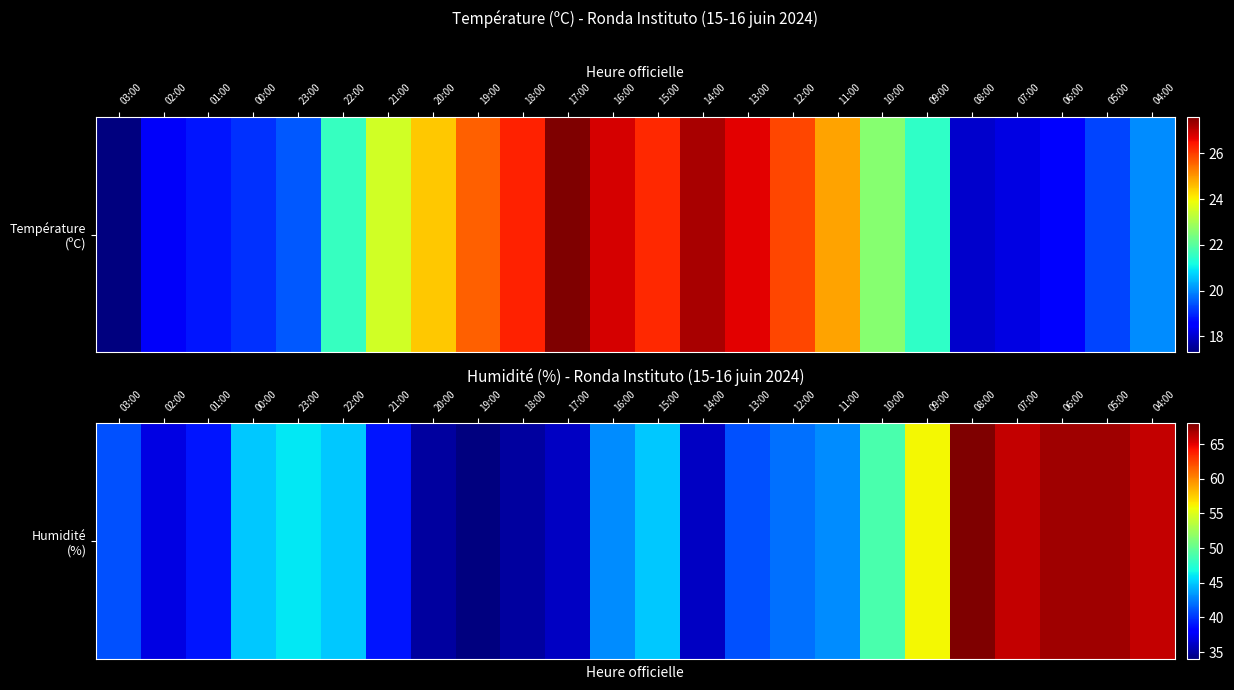

How many values exceed 43?

11